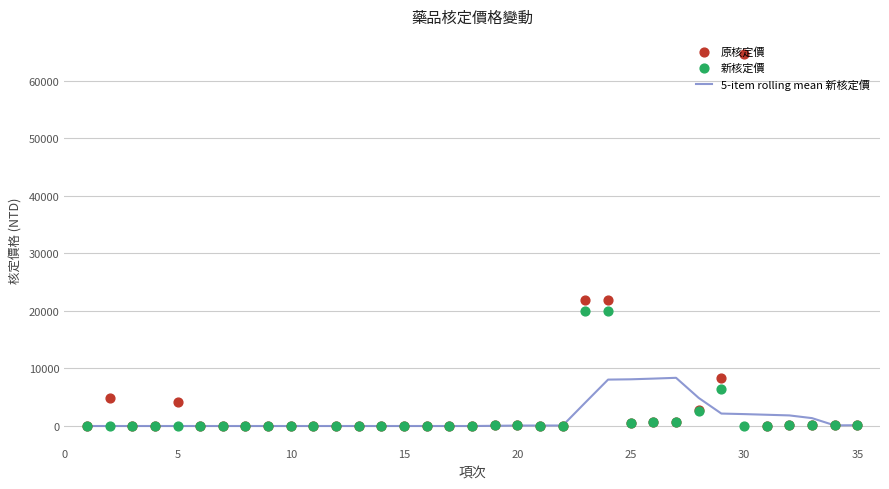

Is the value of 5-item rolling mean 新核定價 at 30 greater than the value of 新核定價 at 30?

No